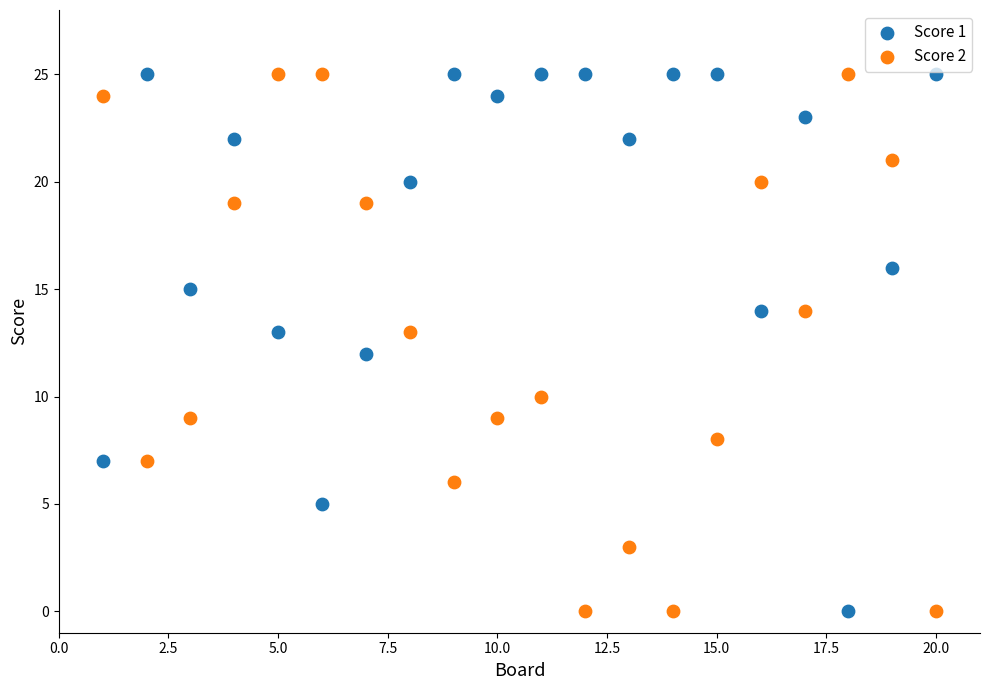

What is the X range (max minus min) for the scatter plot?

19